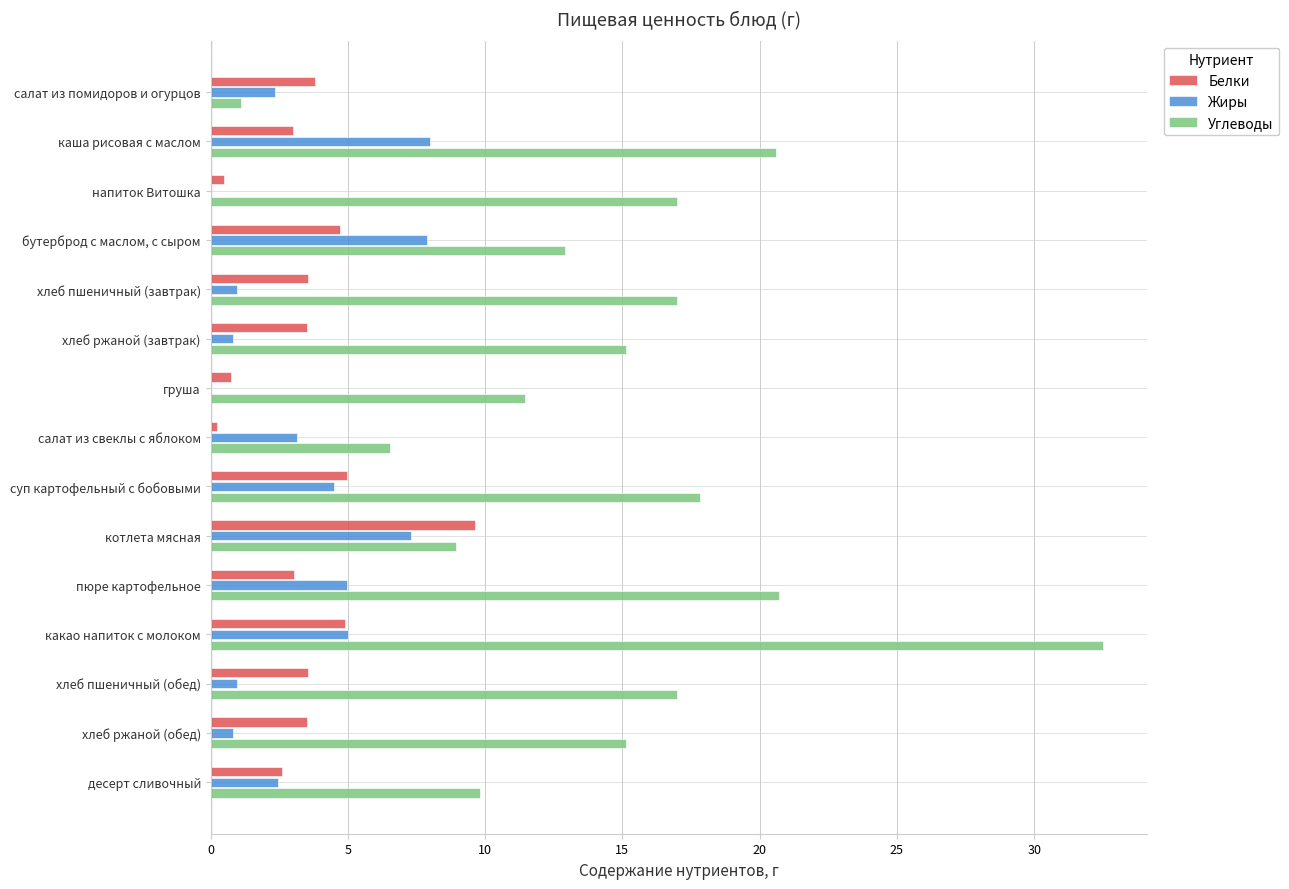

Between пюре картофельное and десерт сливочный, which series saw the biggest shift?

Углеводы